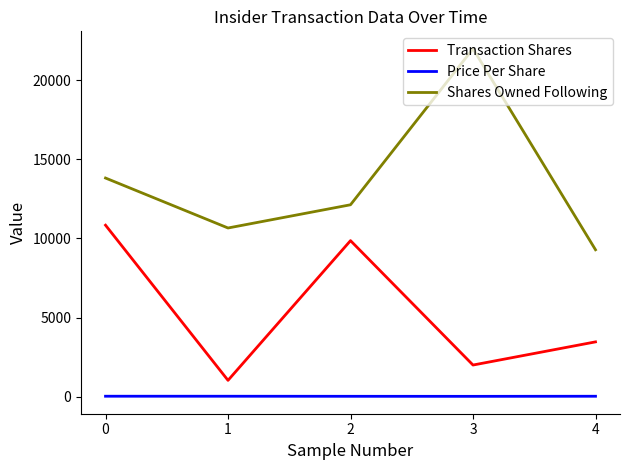

Which series has the widest spread of values?

Shares Owned Following